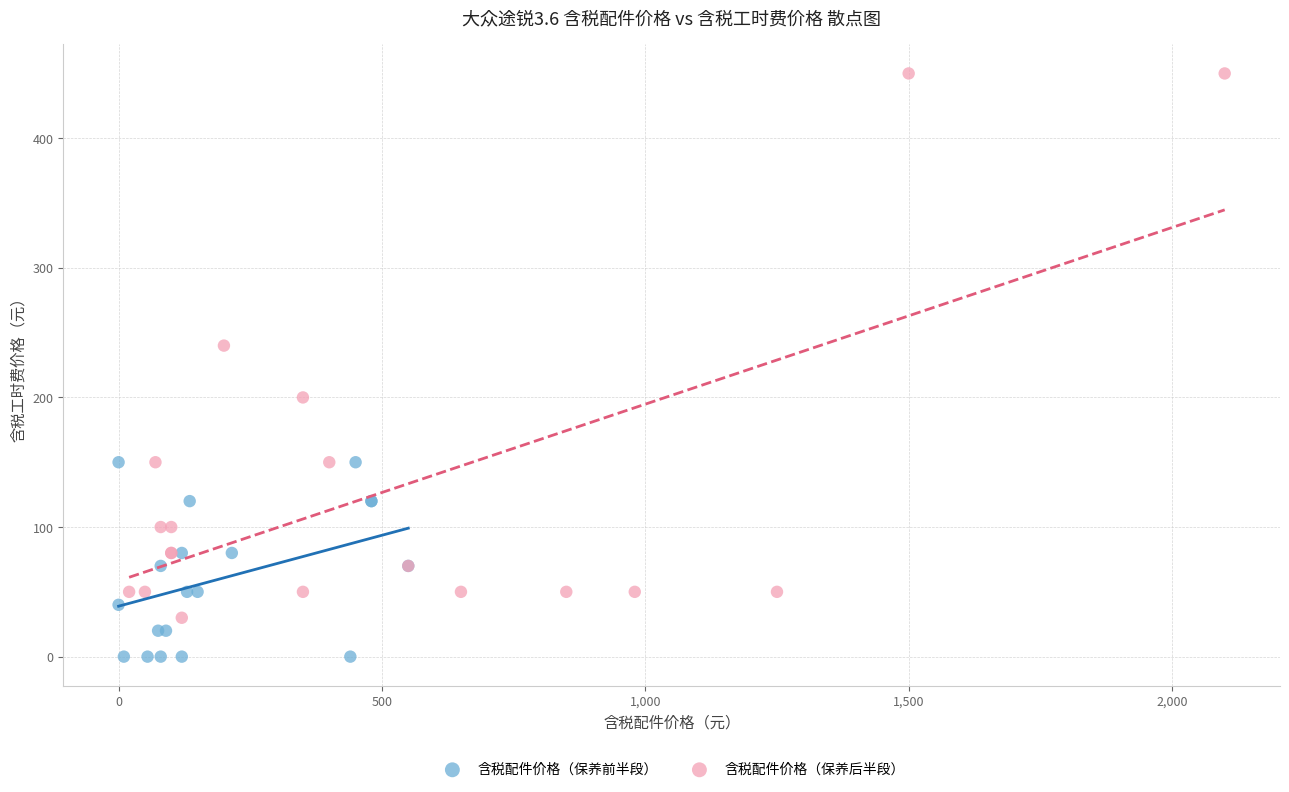

Which series contains the highest Y value?

含税配件价格（保养后半段）